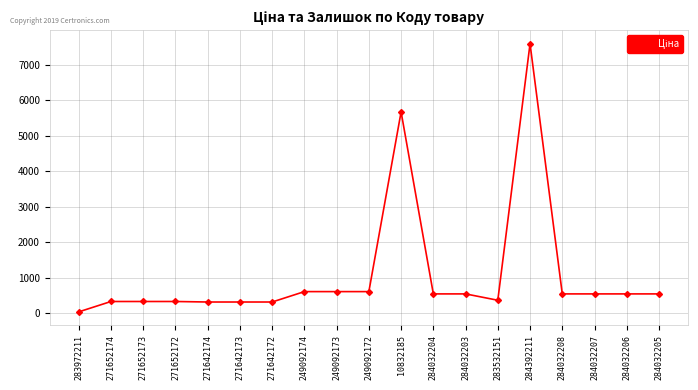

What is the sum of the values at 284032205 and 271642172?

849.3